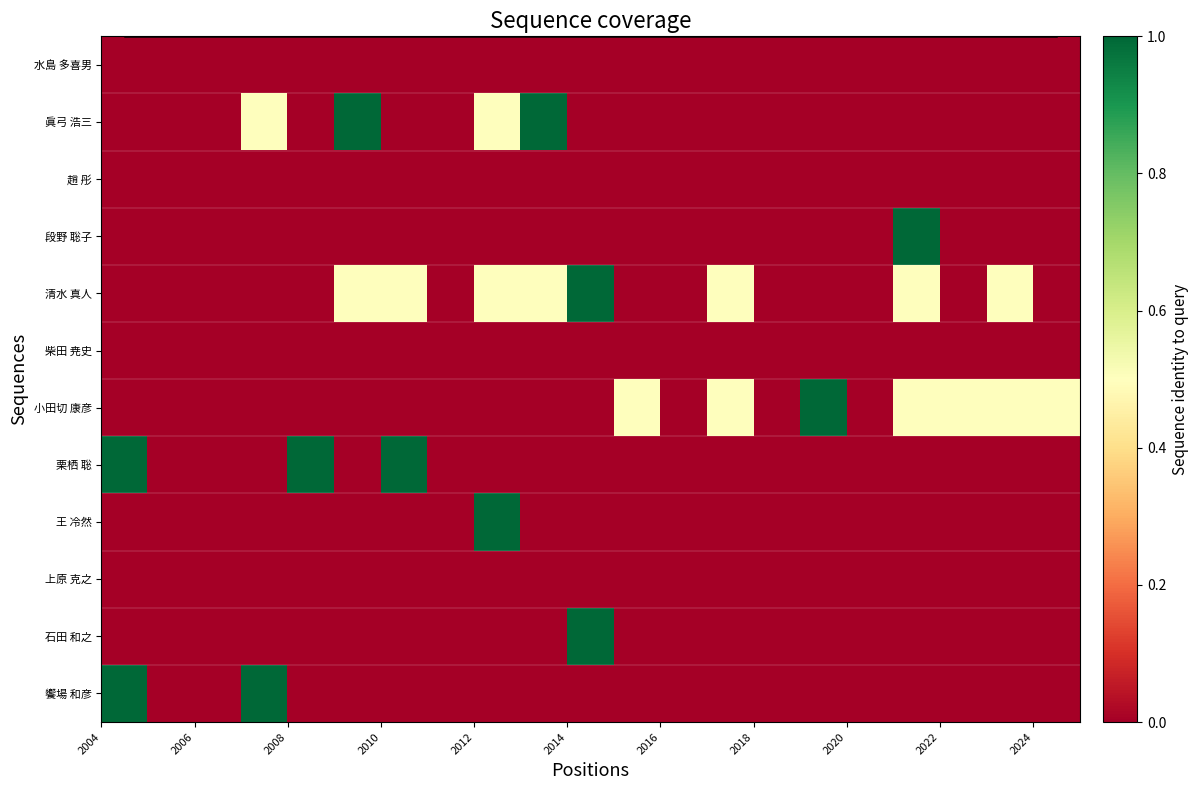

How many values in 清水 真人 are above zero?

8